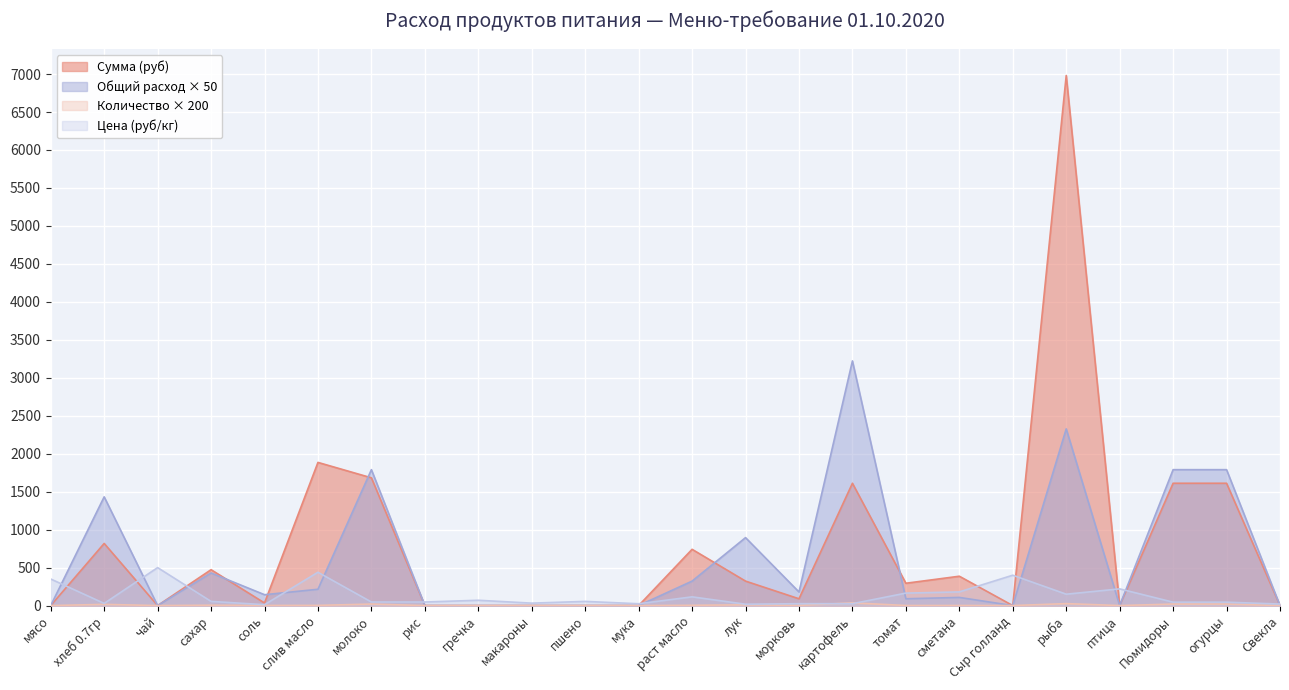

Reading left to right, what are all the values shown in this chart?

Общий расход продуктов: 0.0	1432.0	0.0	429.6	143.2	214.8	1790.0	0.0	0.0	0.0	0.0	0.0	322.2	895.0	179.0	3222.0	89.5	107.4	0.0	2327.0	0.0	1790.0	1790.0	0.0
Цена: 350.0	28.6	500.0	55.0	12.0	438.9	47.0	47.0	70.0	32.0	55.0	24.0	115.0	18.0	25.0	25.0	164.3	180.0	400.0	150.0	220.0	45.0	45.0	20.0
Количество продуктов: 0.0	16.0	0.0	4.8	1.6	2.4	20.0	0.0	0.0	0.0	0.0	0.0	3.6	10.0	2.0	36.0	1.0	1.2	0.0	26.0	0.0	20.0	20.0	0.0
Сумма (руб): 0.0	818.2	0.0	472.6	34.4	1885.5	1682.6	0.0	0.0	0.0	0.0	0.0	741.1	322.2	89.5	1611.0	294.1	386.6	0.0	6981.0	0.0	1611.0	1611.0	0.0